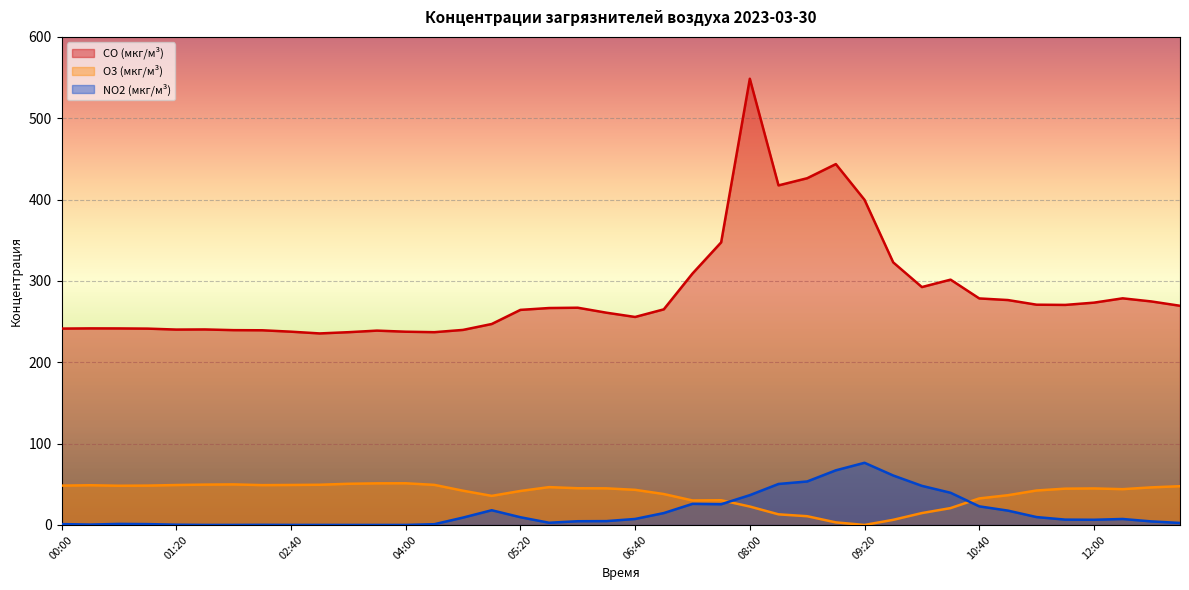

At which label does NO2 (мкг/м³) reach its minimum?

03:20